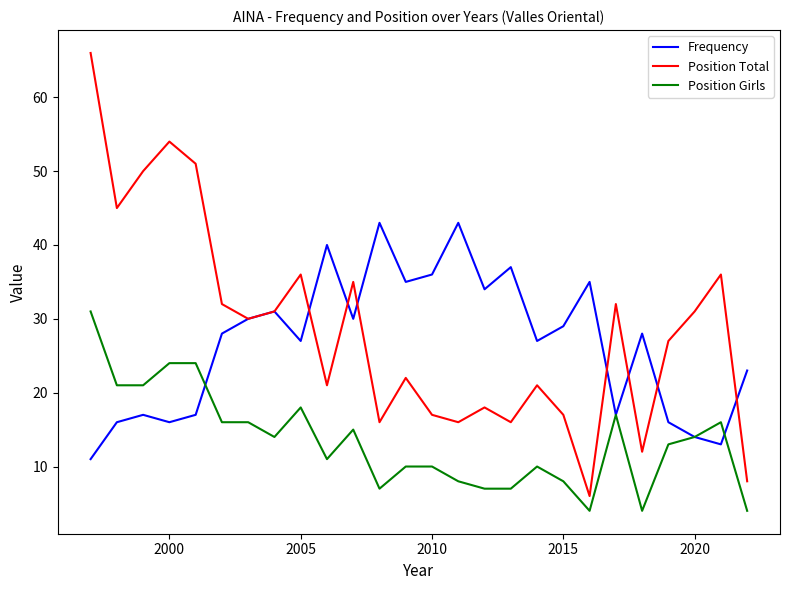

What is the smallest value displayed?

4